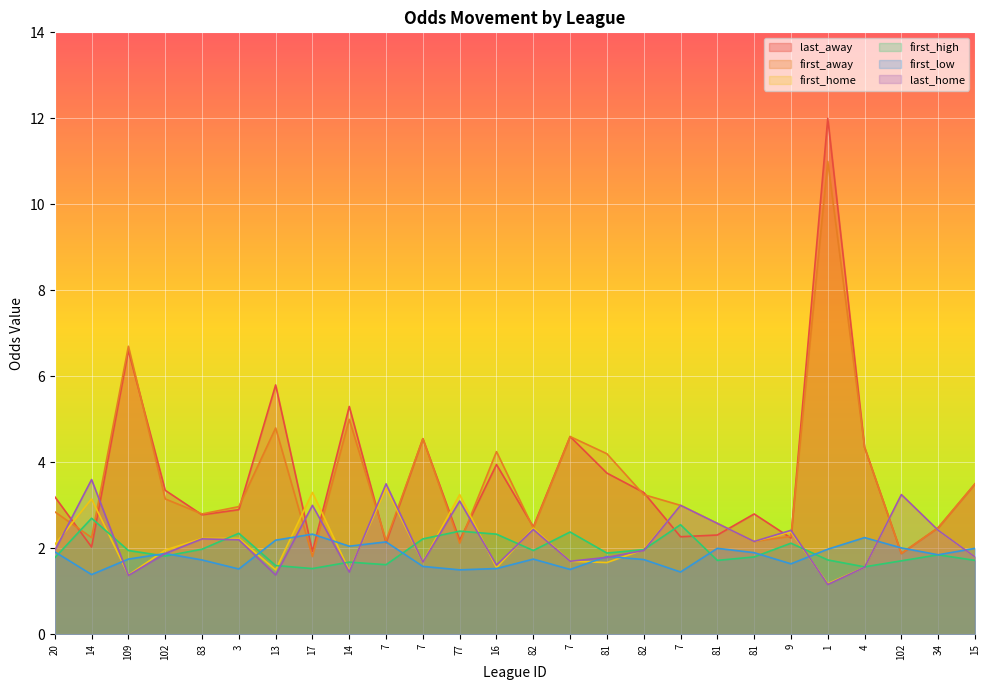

True or false: last_away has more than 0 points higher than both neighbors.

True